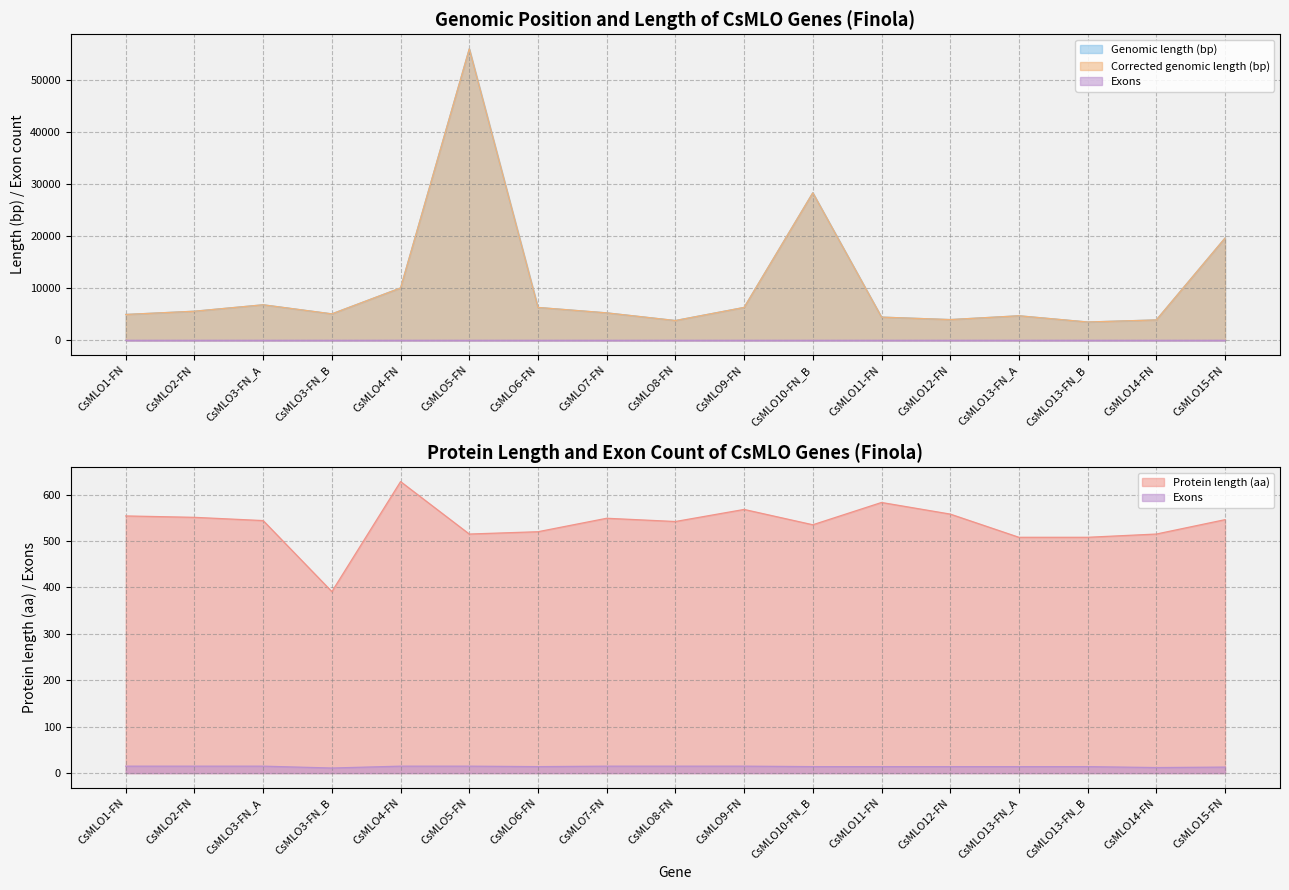

What is the difference between the maximum and minimum values in the Genomic length (bp) series?

52481